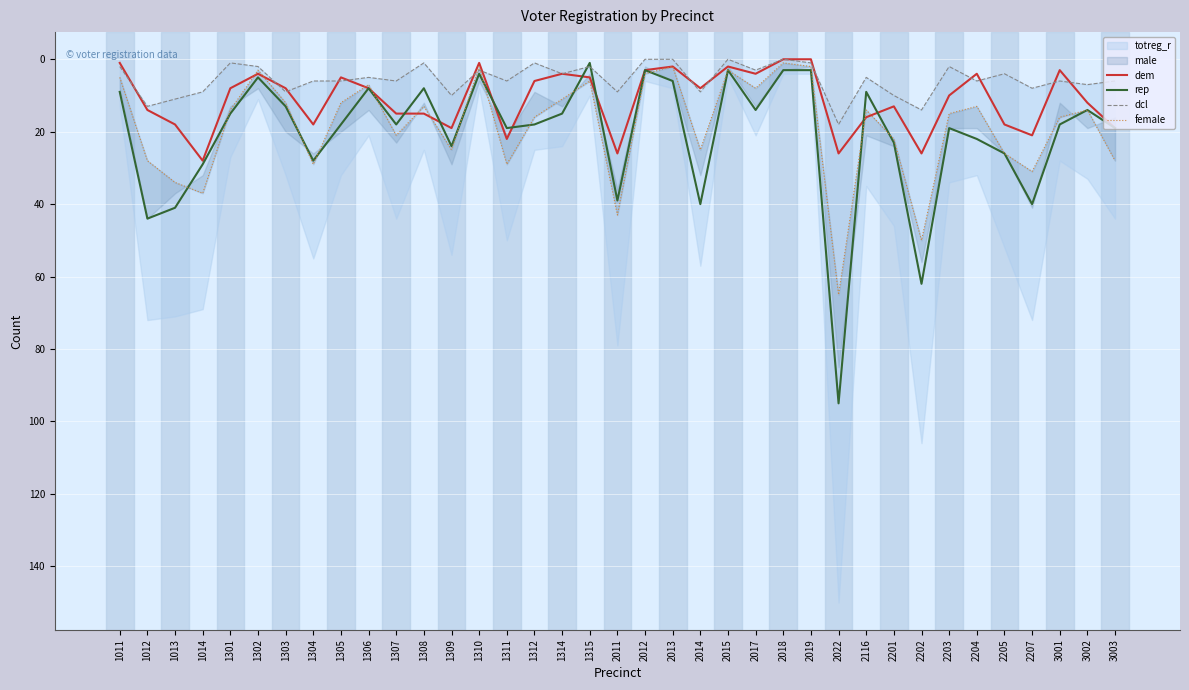

Which series has the widest spread of values?

rep